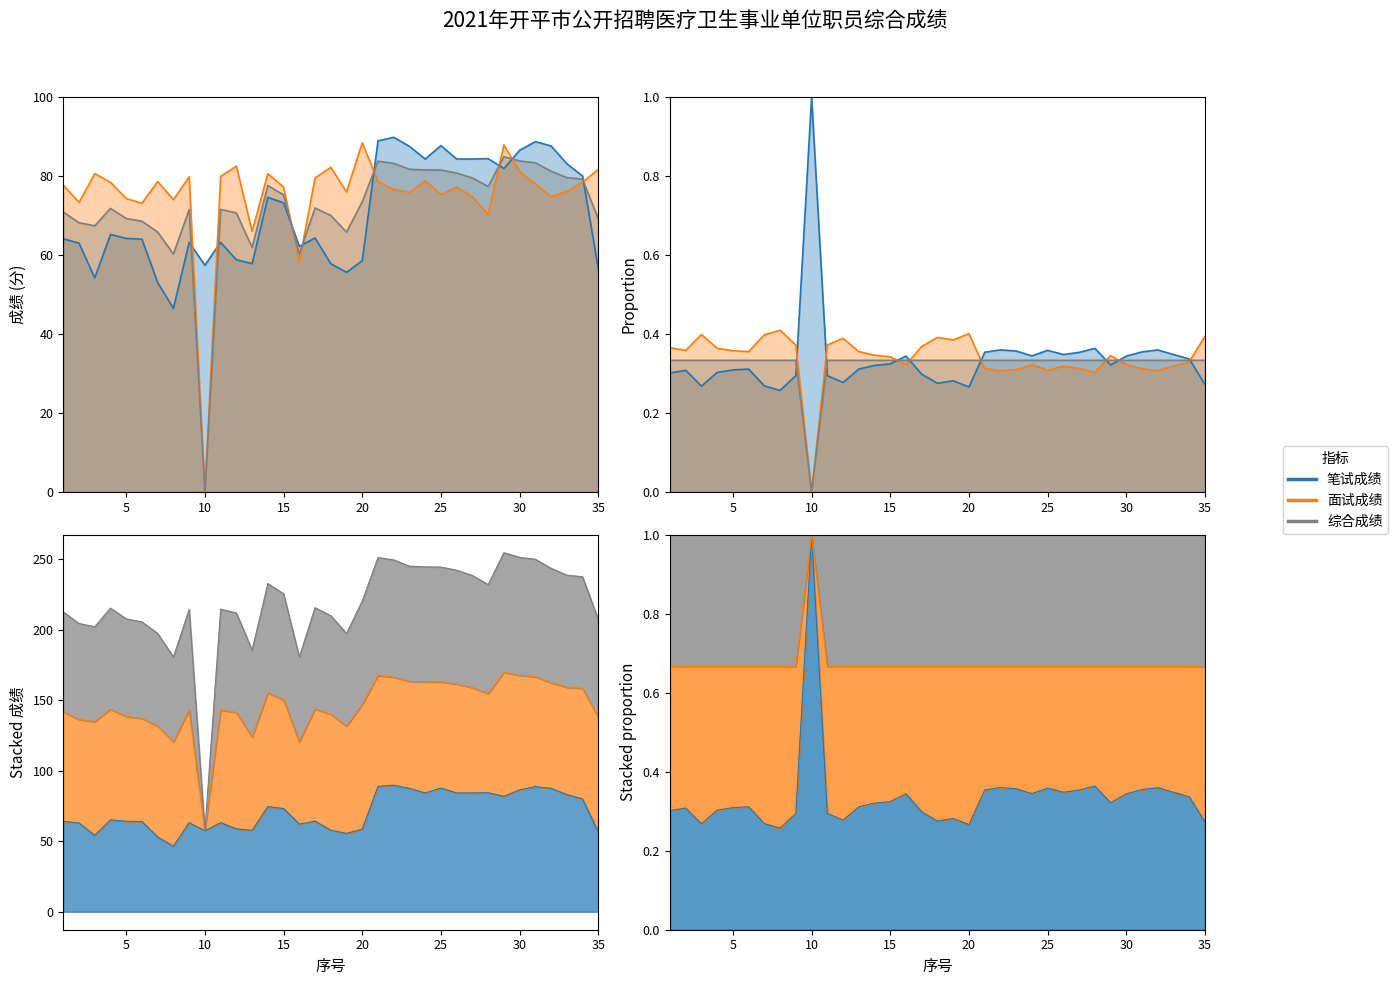

What is the value of the 笔试成绩 point at the 22nd from the left?

89.8